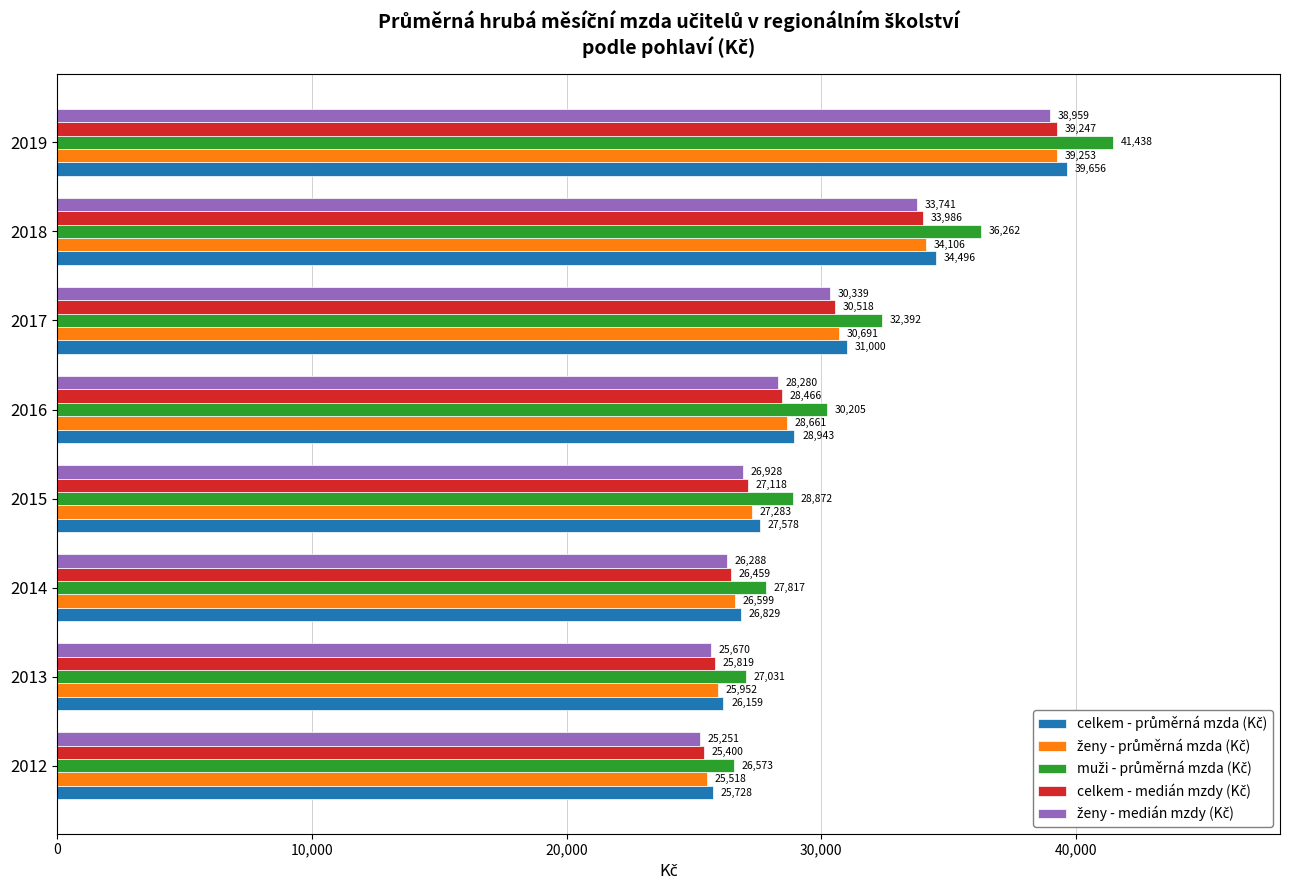

At which category is the sum across all series the highest?

2019